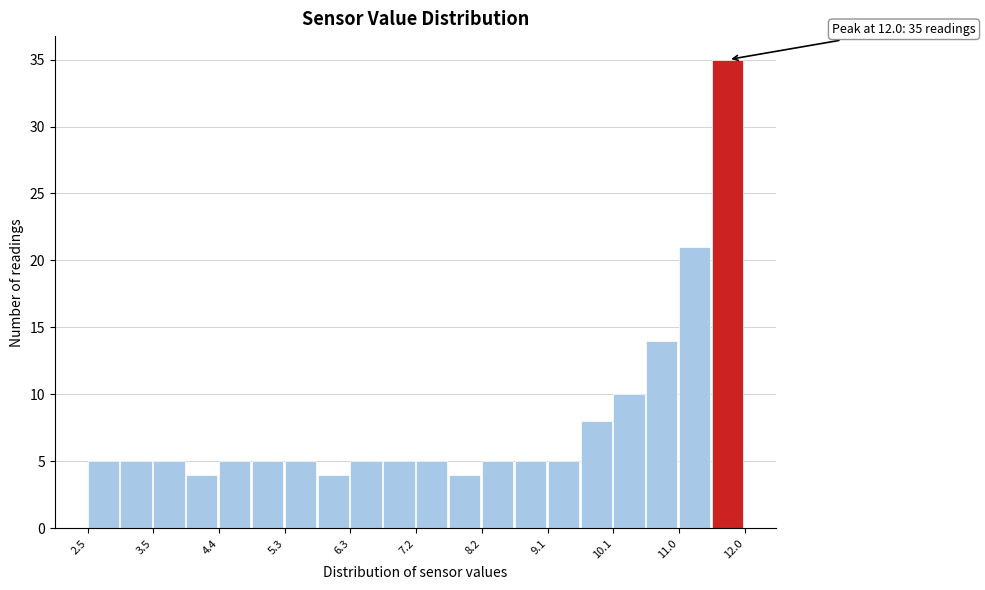

Over which range of the x-axis is the bar tallest?

11.5 to 12.0